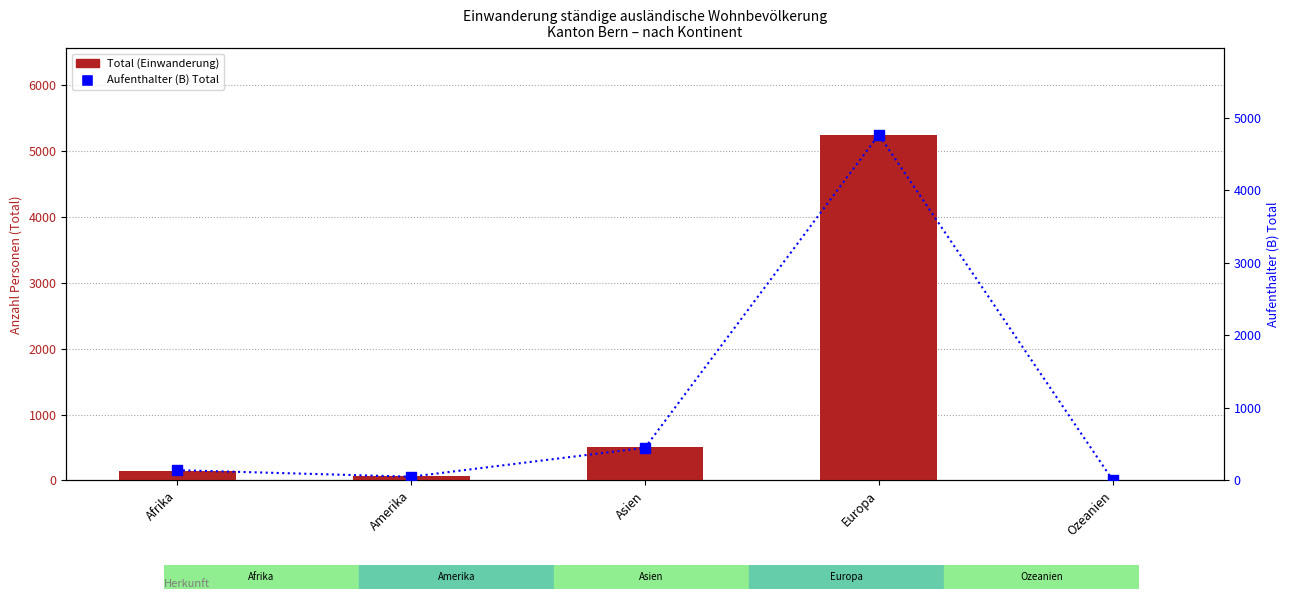

What is the total value across all series at Asien?

959